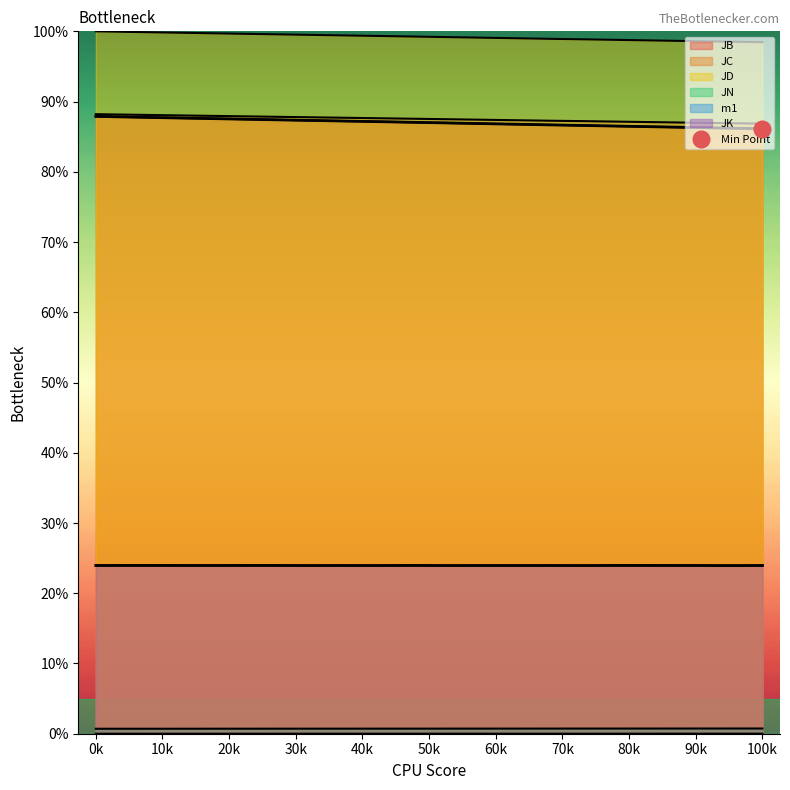

The value of JD at 01:13 is 0.6. True or false?

False